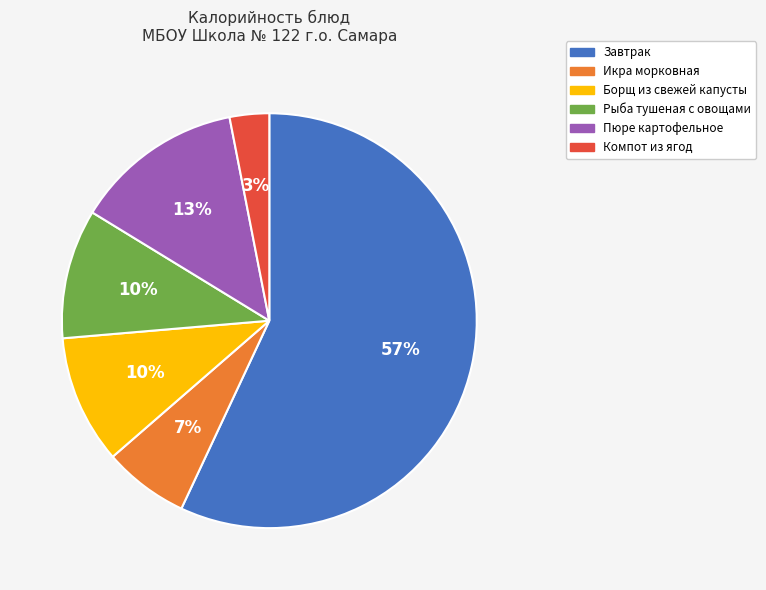

Does any single category account for the majority?

Yes